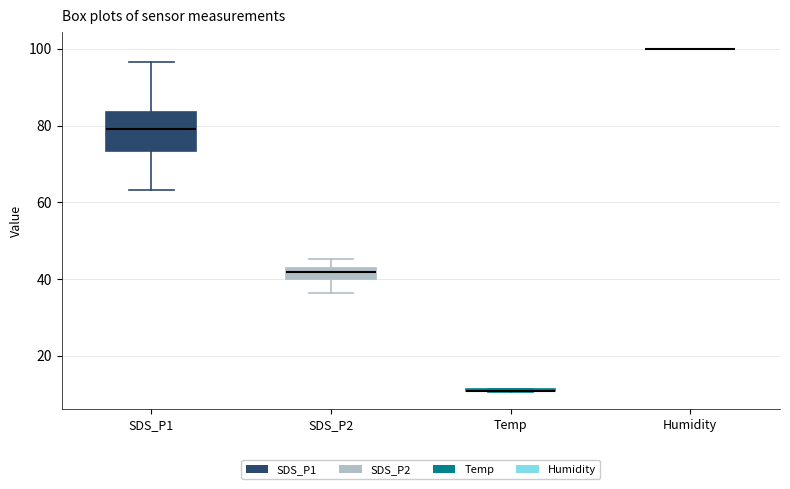

Which box is the tallest, from its lower edge to its upper edge?

SDS_P1